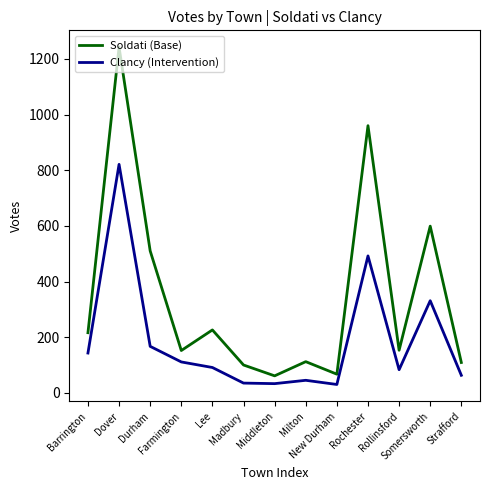

List the series in order of their overall mean, highest first.

Soldati (Base), Clancy (Intervention)